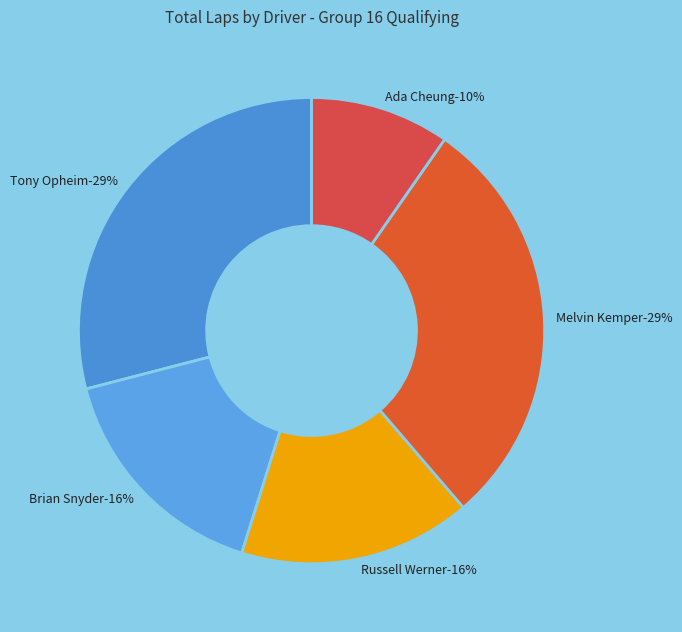

Is Brian Snyder (FB) the majority of the pie?

No